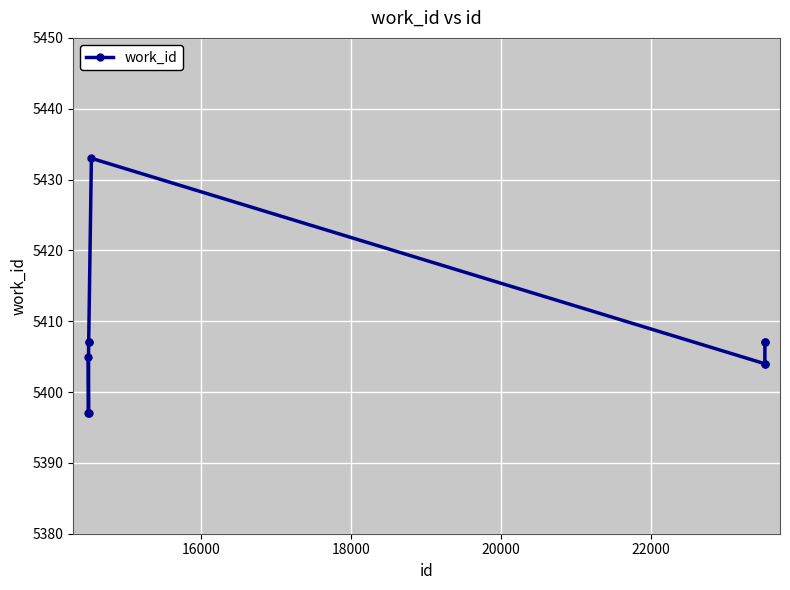

Reading right to left, list all the values displayed in this chart.

5407	5407	5404	5404	5433	5407	5407	5397	5397	5405